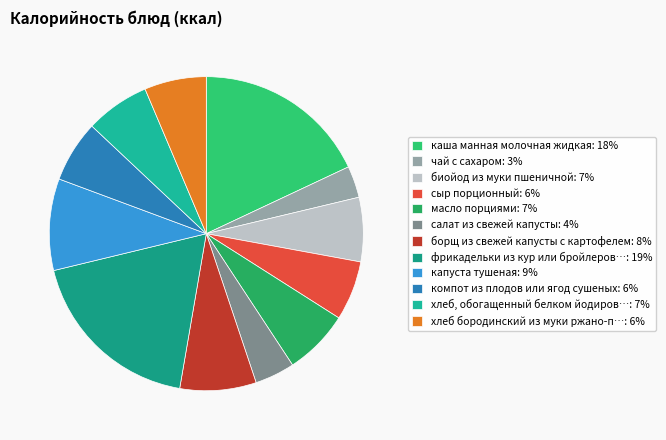

How many segments does this pie chart have?

12